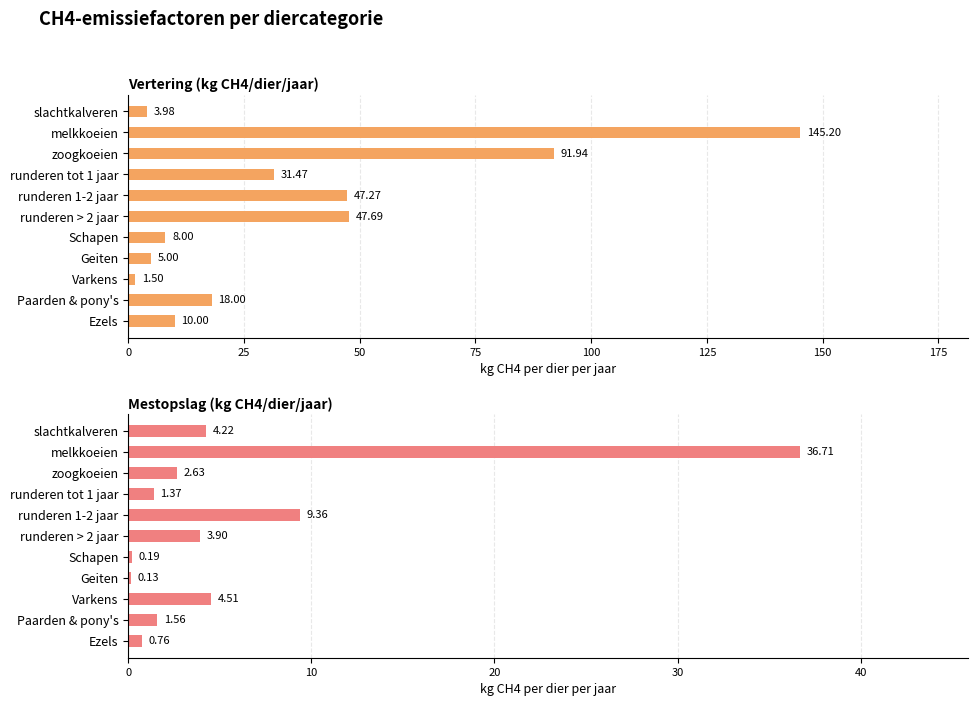

What is the total value across all series at melkkoeien?

181.9